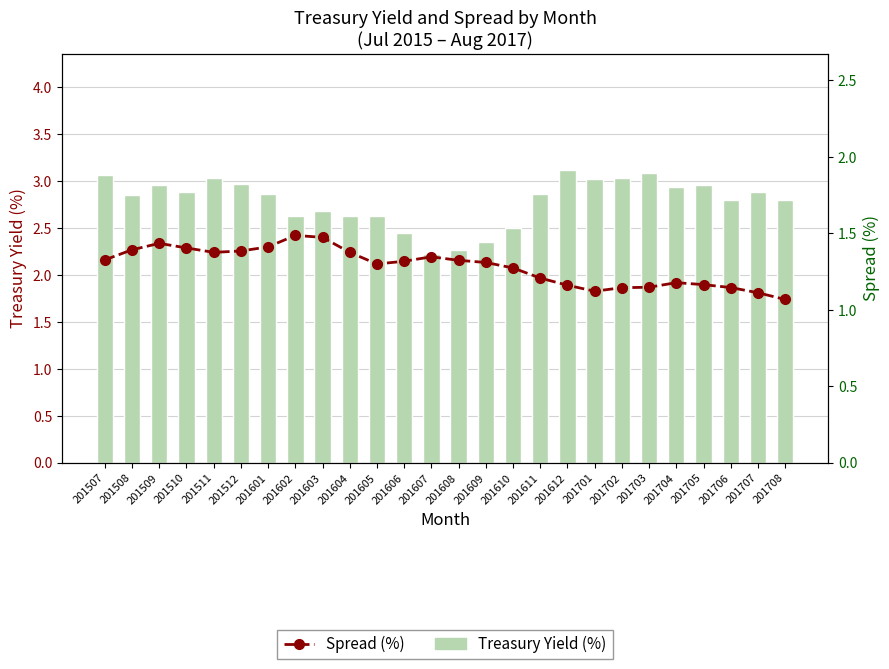

The value of Spread (%) at 201706 is 1.1. True or false?

True